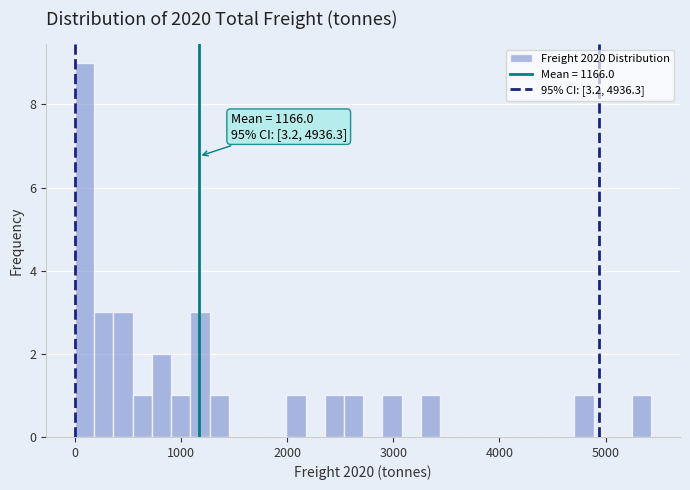

Read against the x-axis, roughly where is the centre of the tallest bar?

100